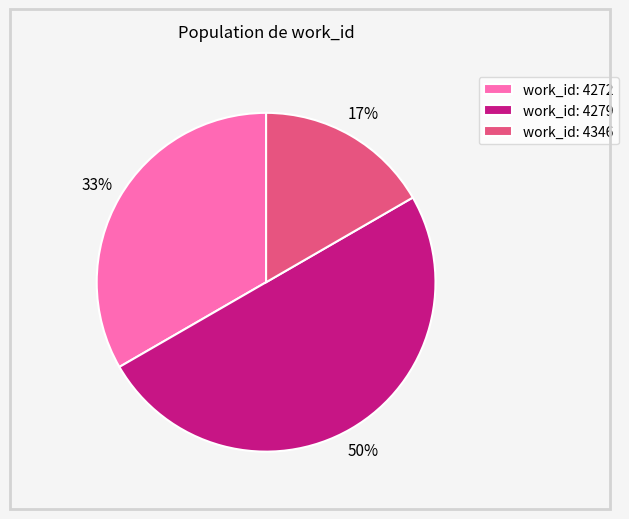

What percentage is the work_id: 4279 slice, to the nearest percent?

50%